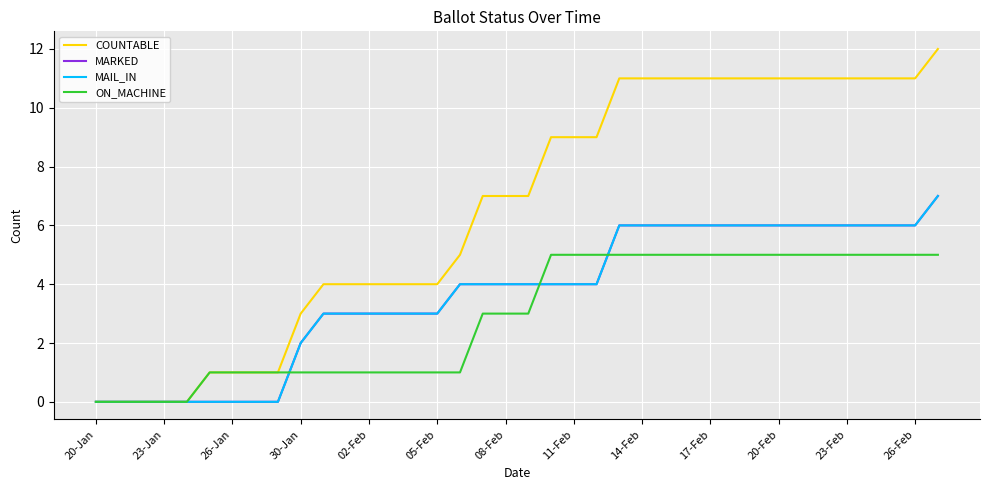

Does the chart display data point markers on the line(s)?

No